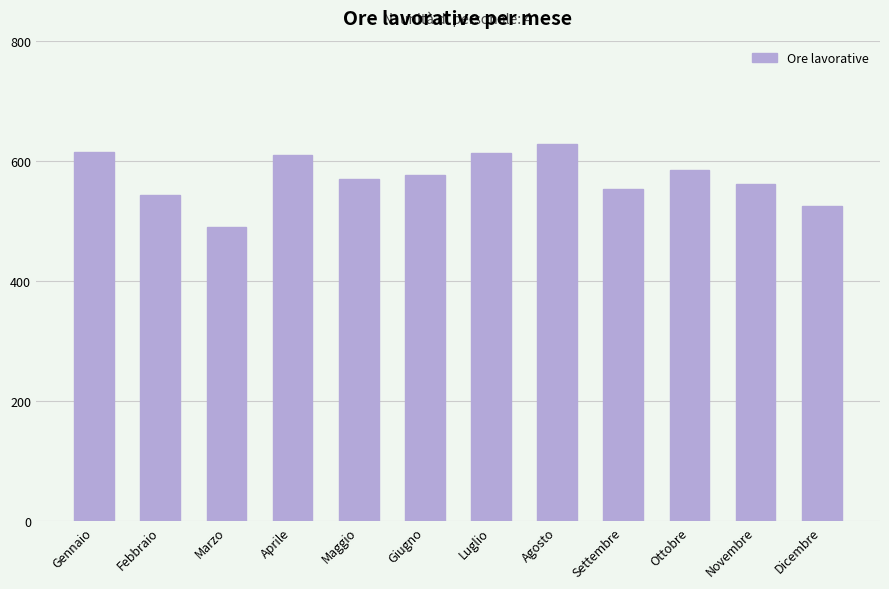

What is the difference between the maximum and second lowest values?

102.5